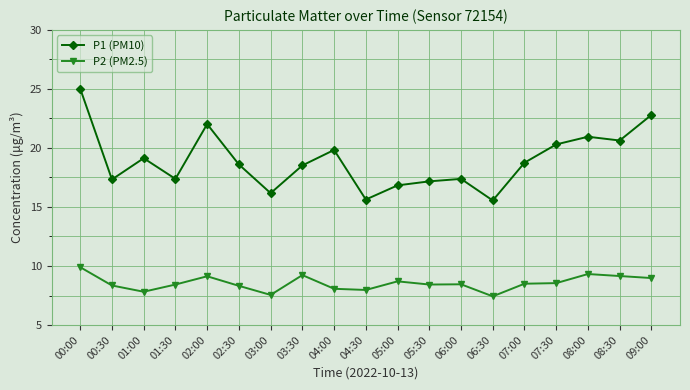

At which label does P1 (PM10) first exceed 18?

00:00